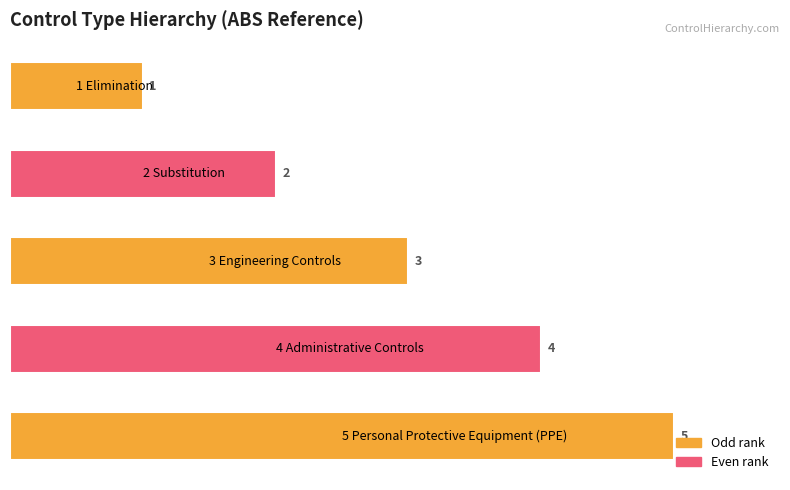

How many values are between 2 and 4?

3